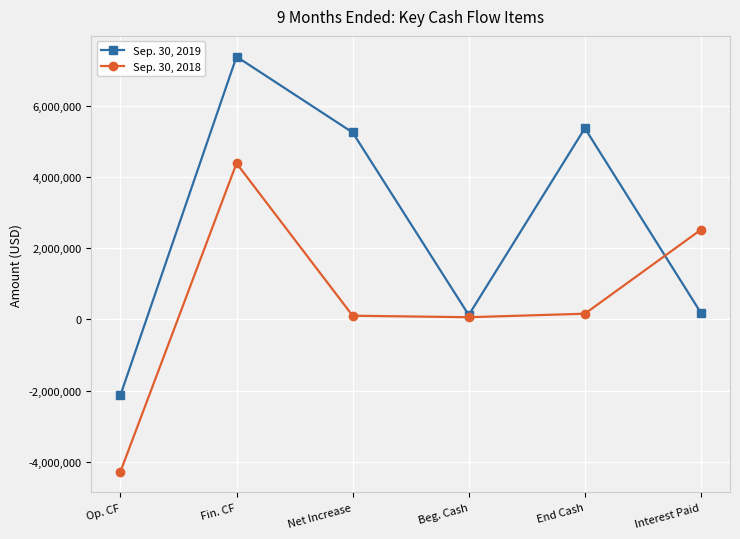

The Sep. 30, 2018 series shows 156905 at End Cash. True or false?

True